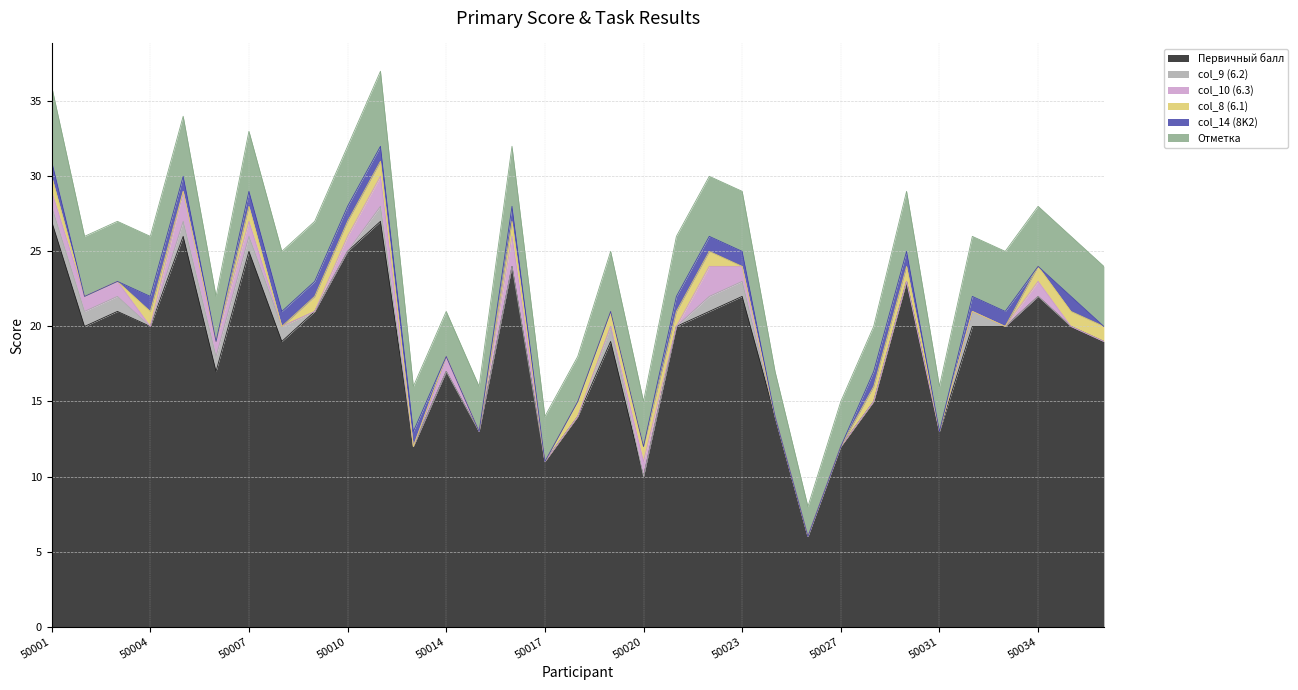

At 50002, list the series in order from largest to smallest.

Первичный балл, Отметка, col_9 (6.2), col_10 (6.3), col_8 (6.1), col_14 (8K2)